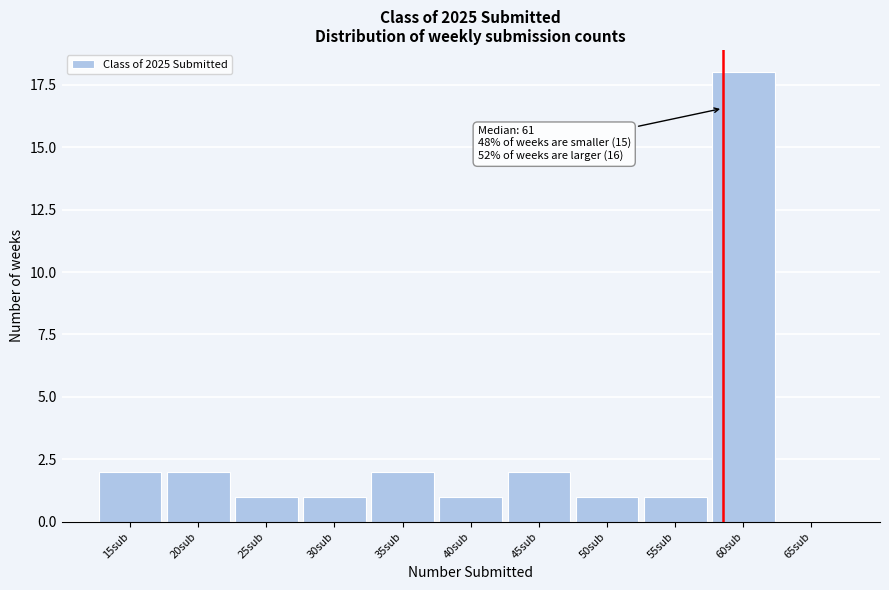

Reading left to right, list all the values displayed in this chart.

15sub=2	20sub=2	25sub=1	30sub=1	35sub=2	40sub=1	45sub=2	50sub=1	55sub=1	60sub=18	65sub=0